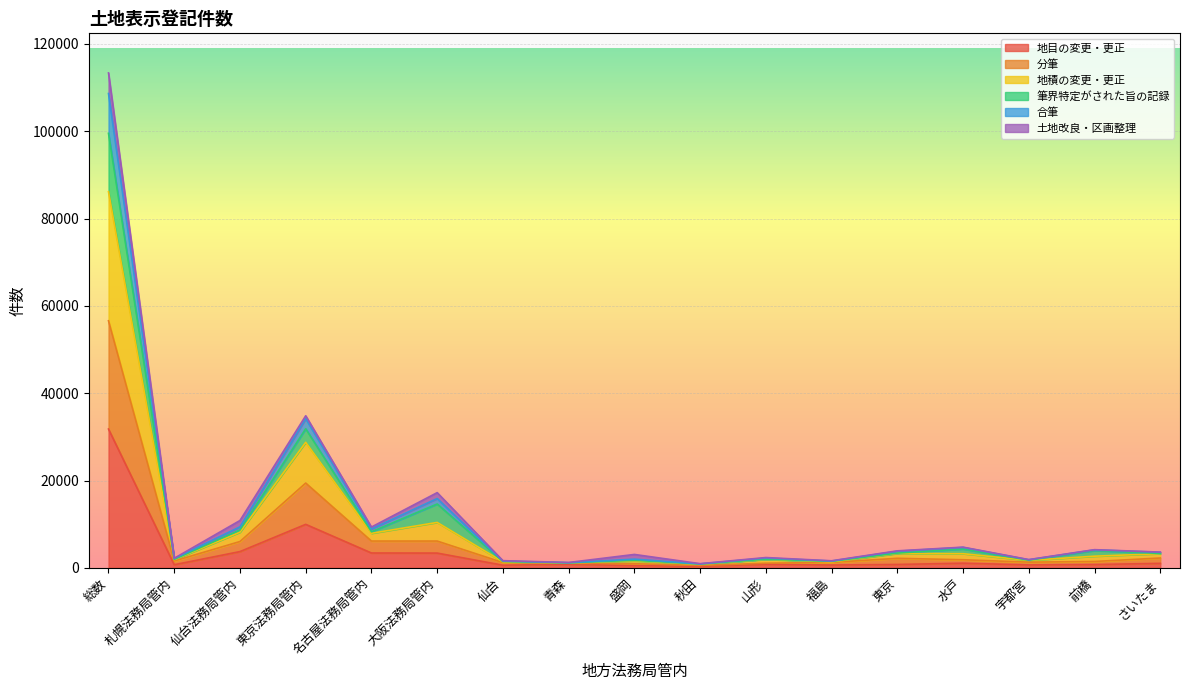

What is the average value of the 地目の変更・更正 series?

3583